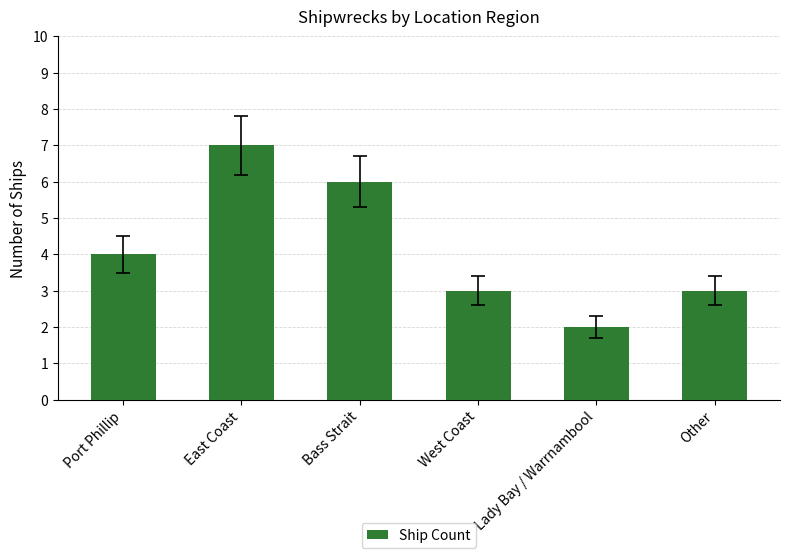

What is the average value?

4